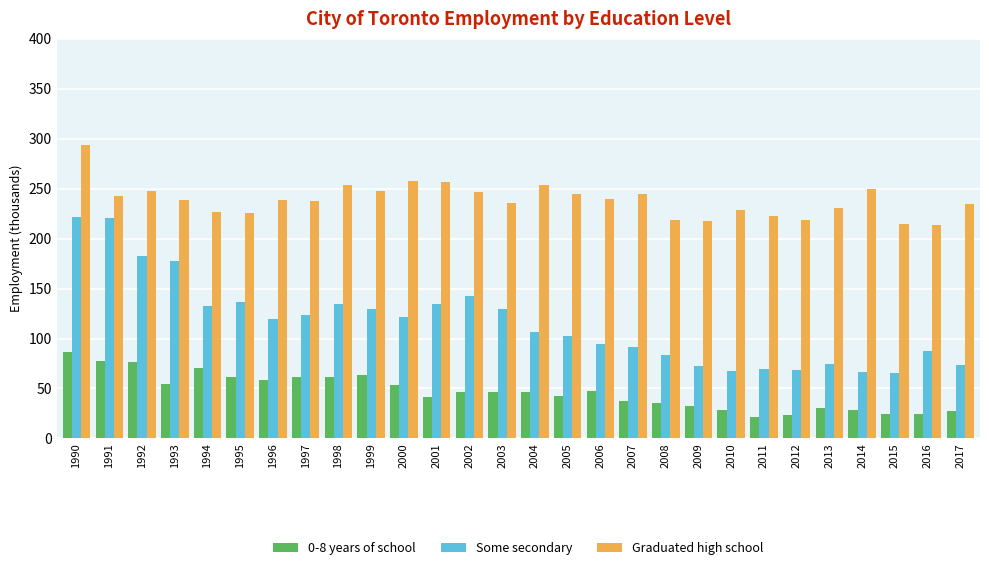

Which label corresponds to the largest value in the chart?

1990